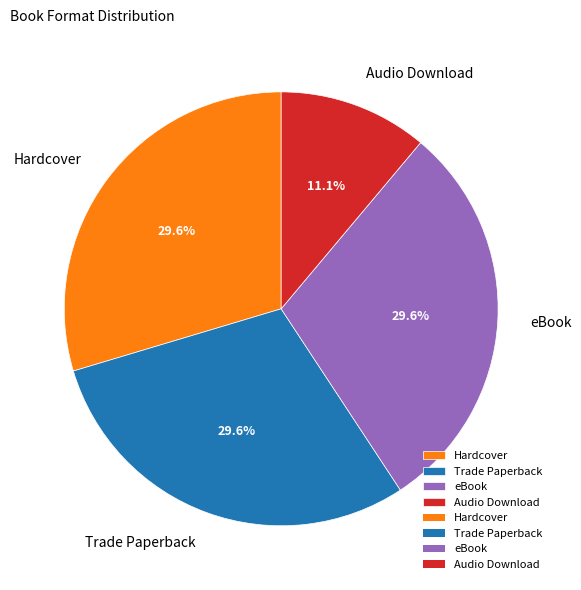

Approximately how many times larger is the value at Audio Download compared to eBook?

0.4